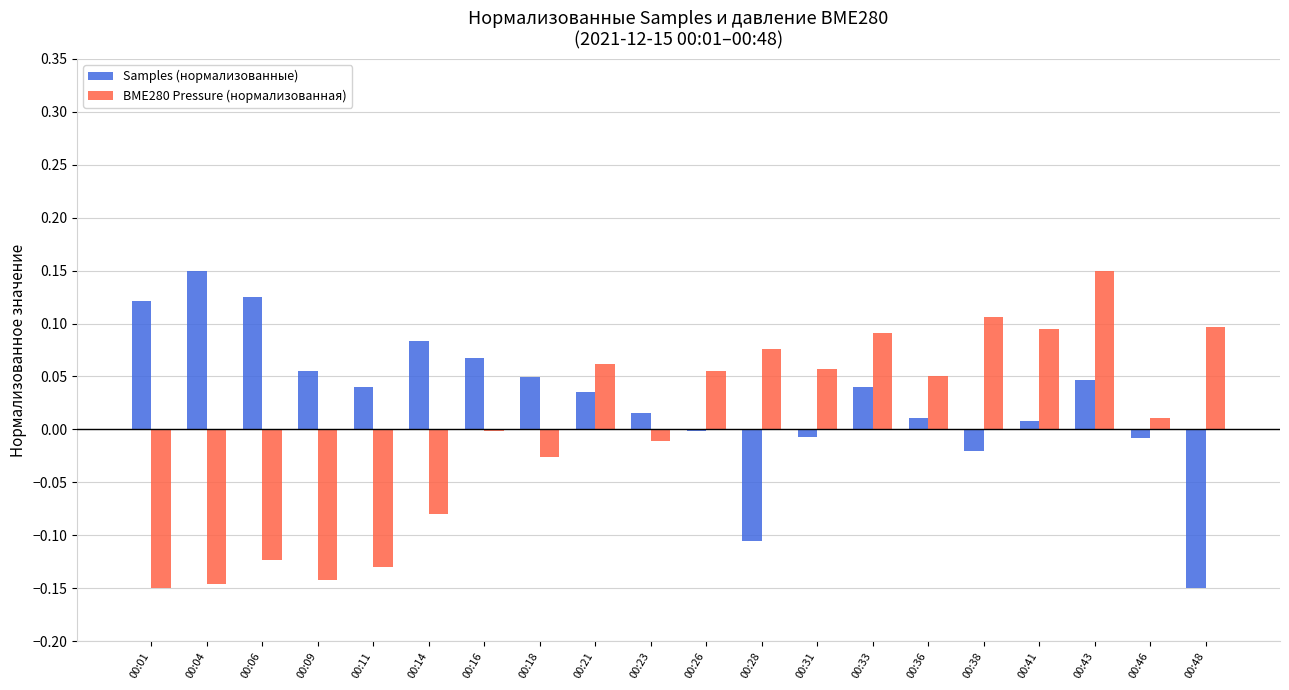

Is the value of BME280 Pressure (нормализованная) at 00:18 greater than the value of Samples (нормализованные) at 00:36?

No